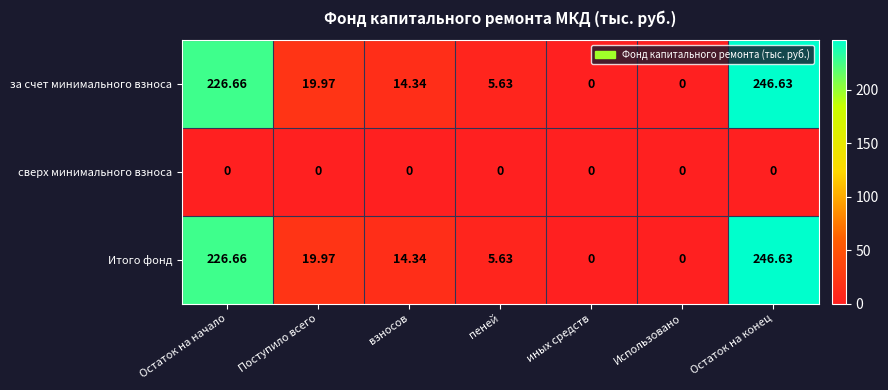

What is the greatest value displayed?

246.6